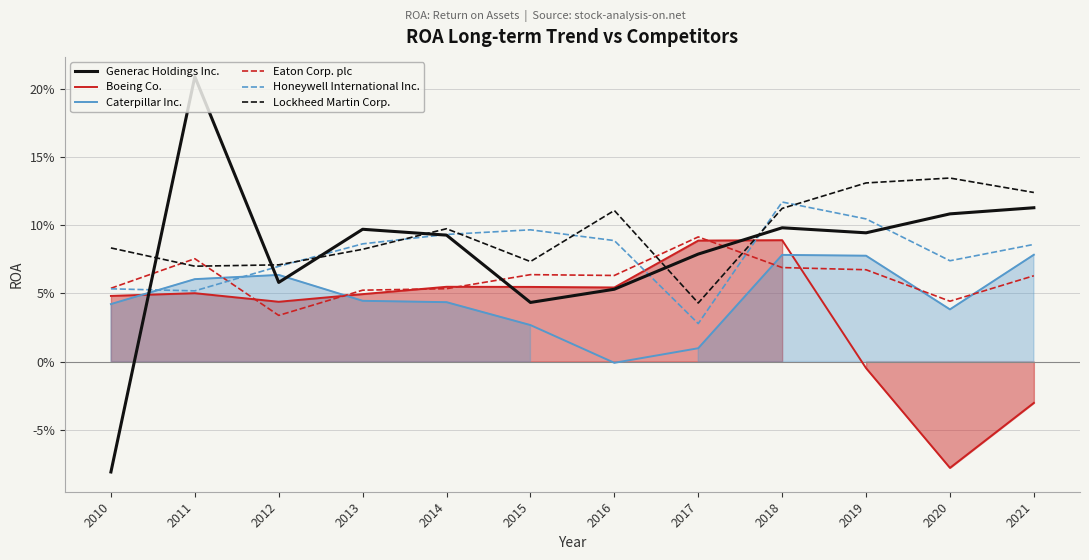

Where is the first local maximum for Generac Holdings Inc.?

2011